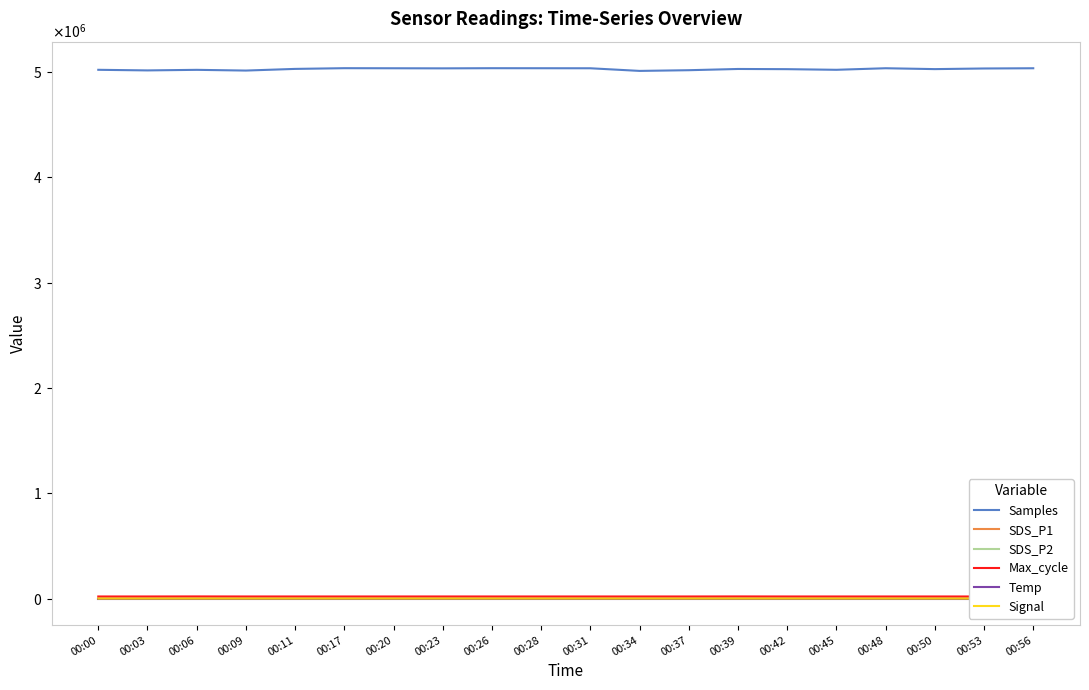

What is the difference between the maximum and minimum values in the Max_cycle series?

500.0